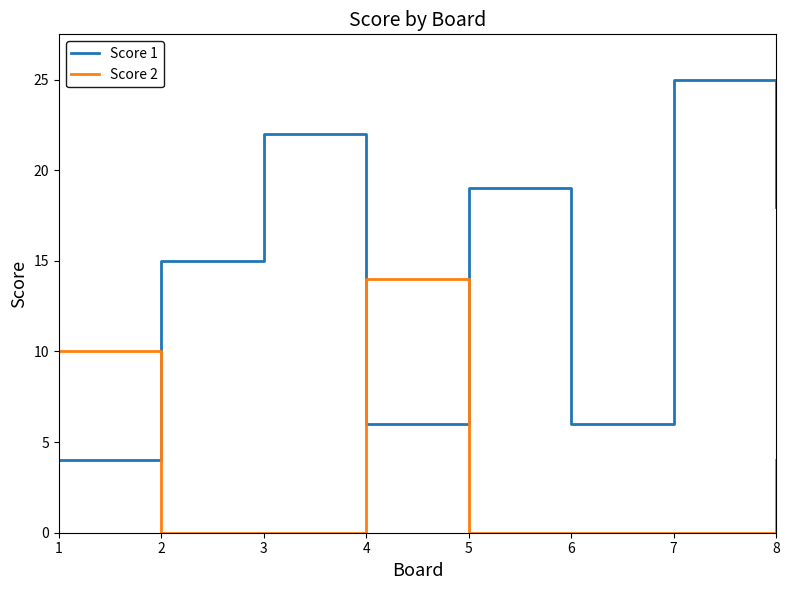

Rank the series by their maximum value, from lowest to highest.

Score 2, Score 1